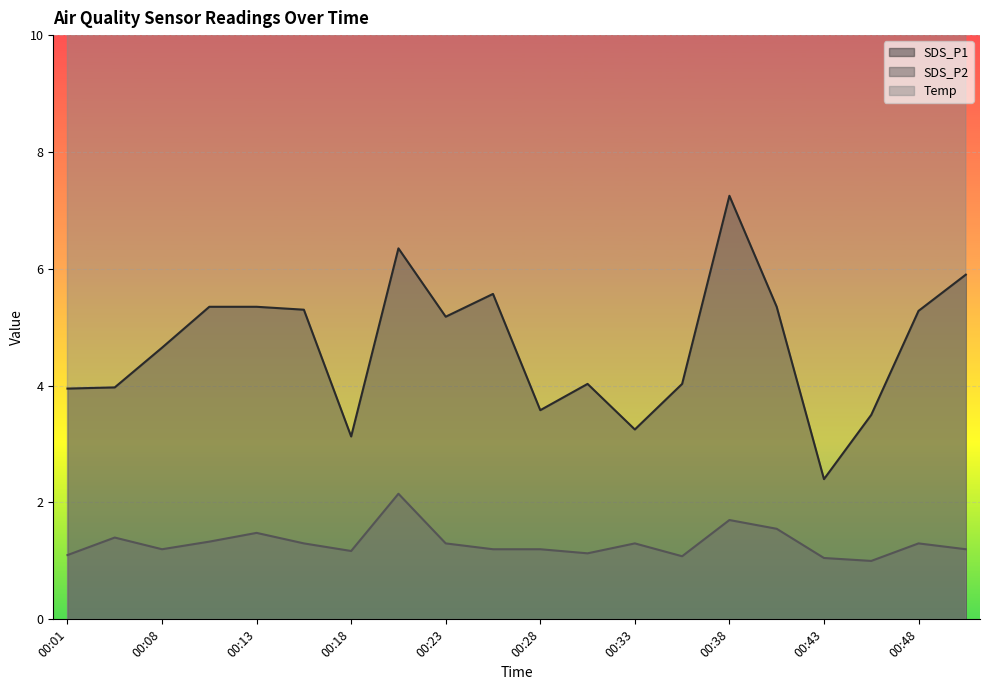

True or false: Temp has a value of 26.9 at 00:35.

False